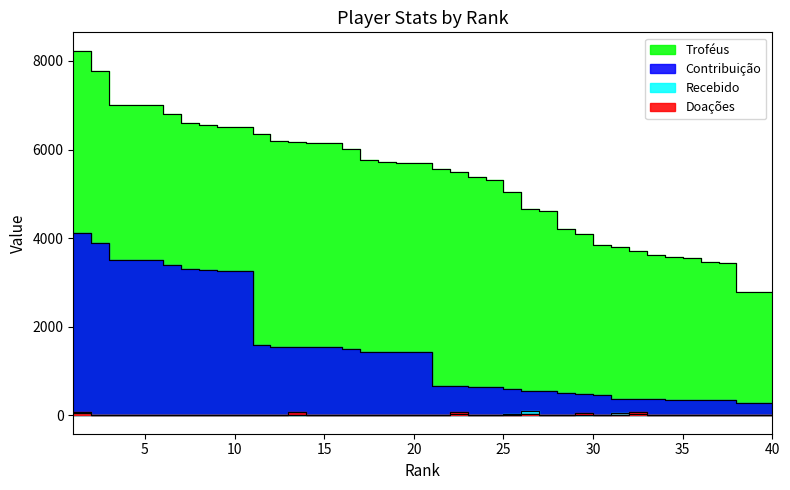

True or false: Troféus has a value of 4208 at 28.

True